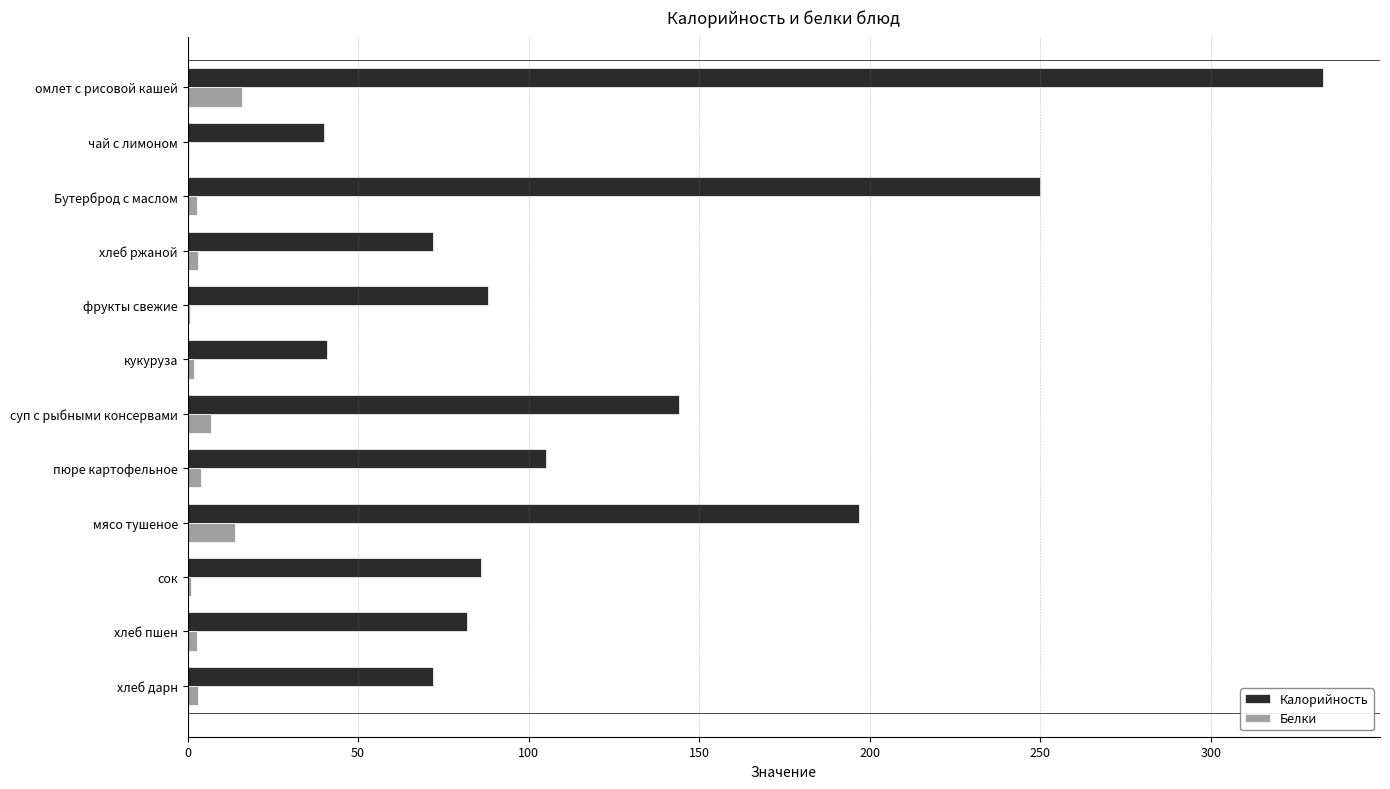

The value of Калорийность at чай с лимоном is 40.0. True or false?

True